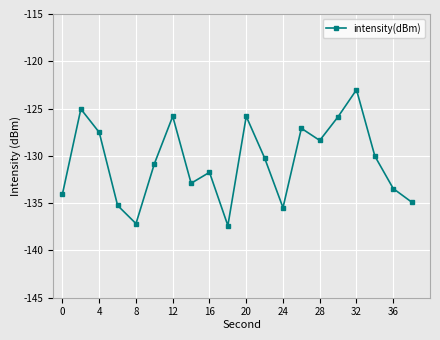

What is the maximum value shown in the chart?

-123.0